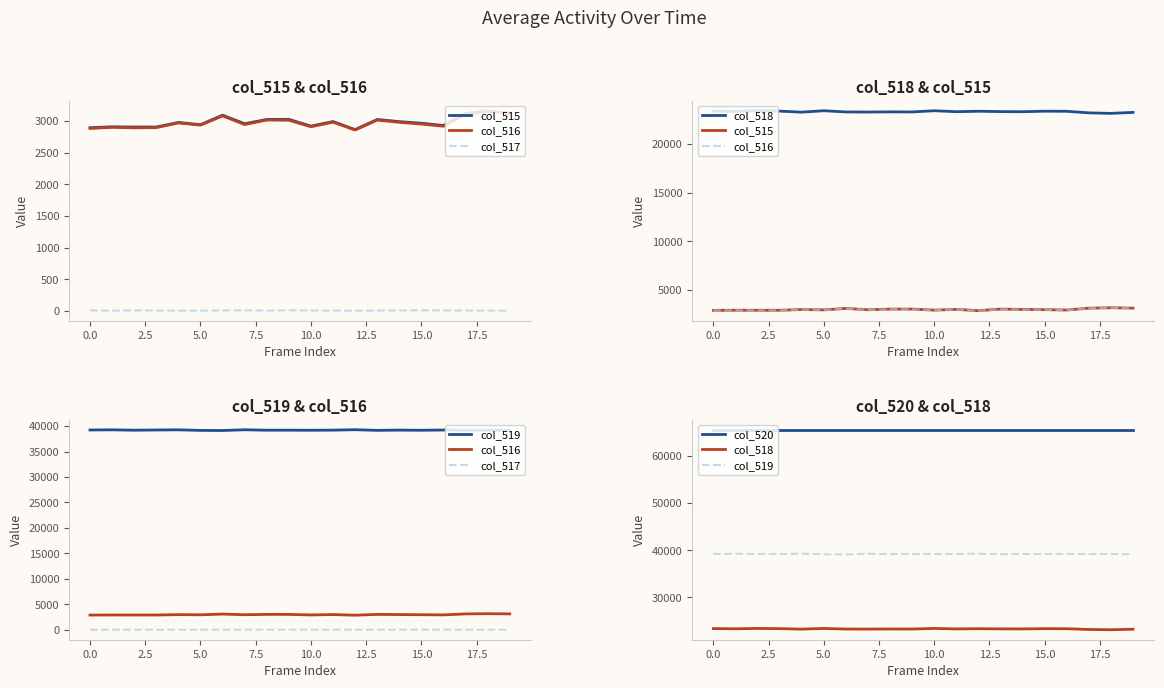

Which series has the largest total across all categories?

col_520